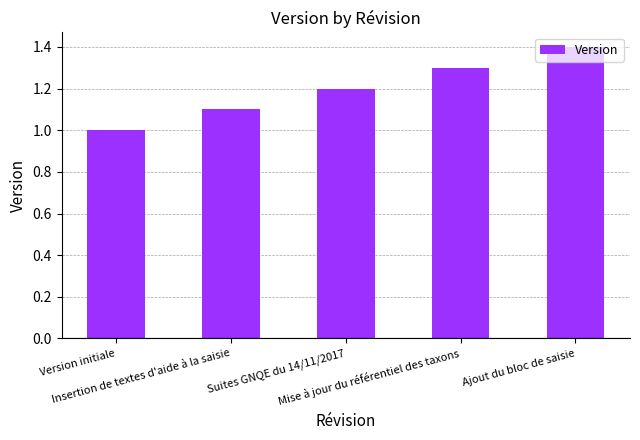

Count the number of data series in this chart.

1